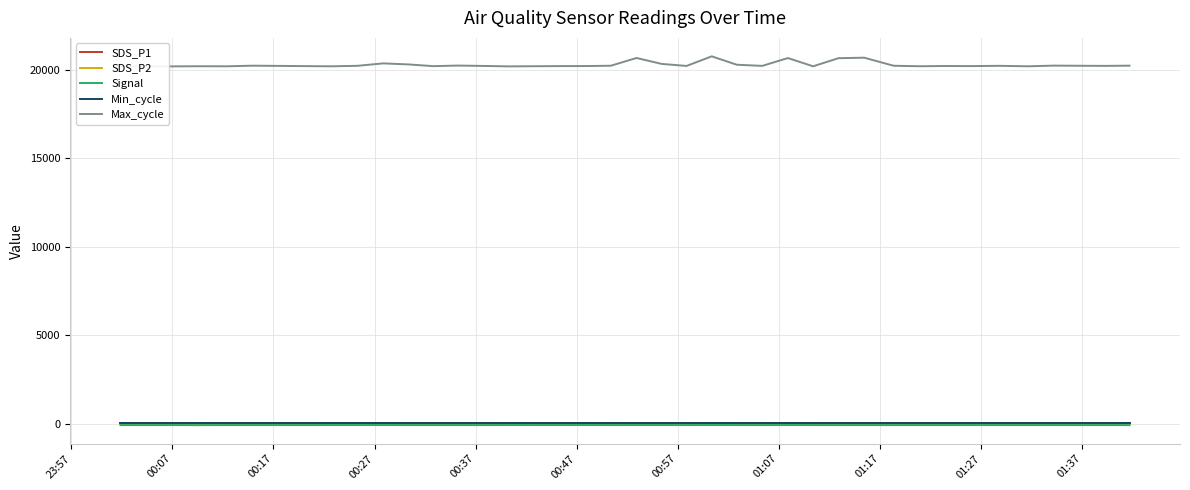

Rank the series at 23:57 from highest to lowest value.

Max_cycle, Min_cycle, SDS_P1, SDS_P2, Signal